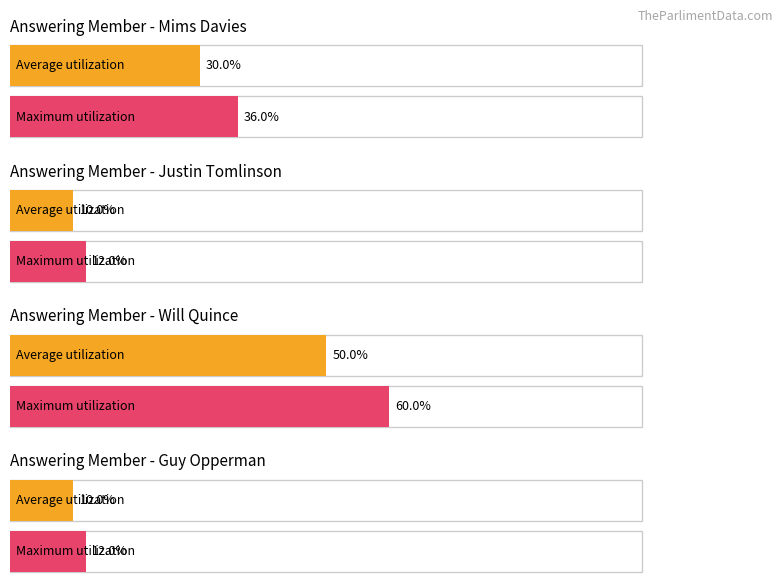

Between Guy Opperman and Justin Tomlinson, which is larger?

Guy Opperman